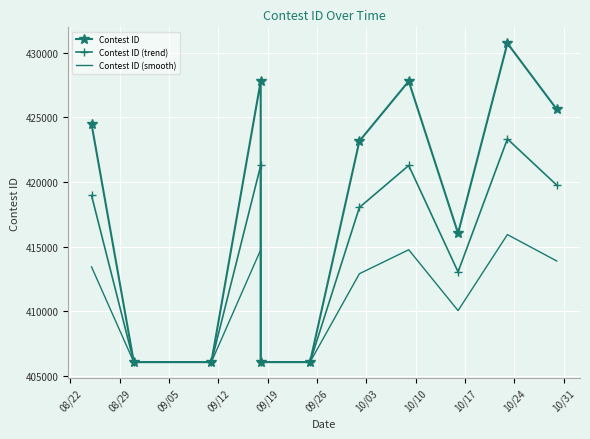

Which category has the highest value in the Contest ID (trend) series?

10/24